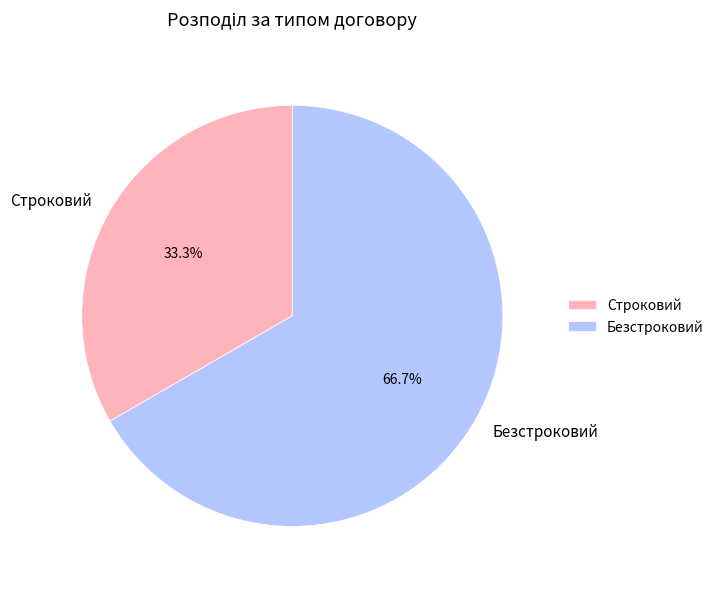

What portion of the pie excludes Безстроковий?

33.3%